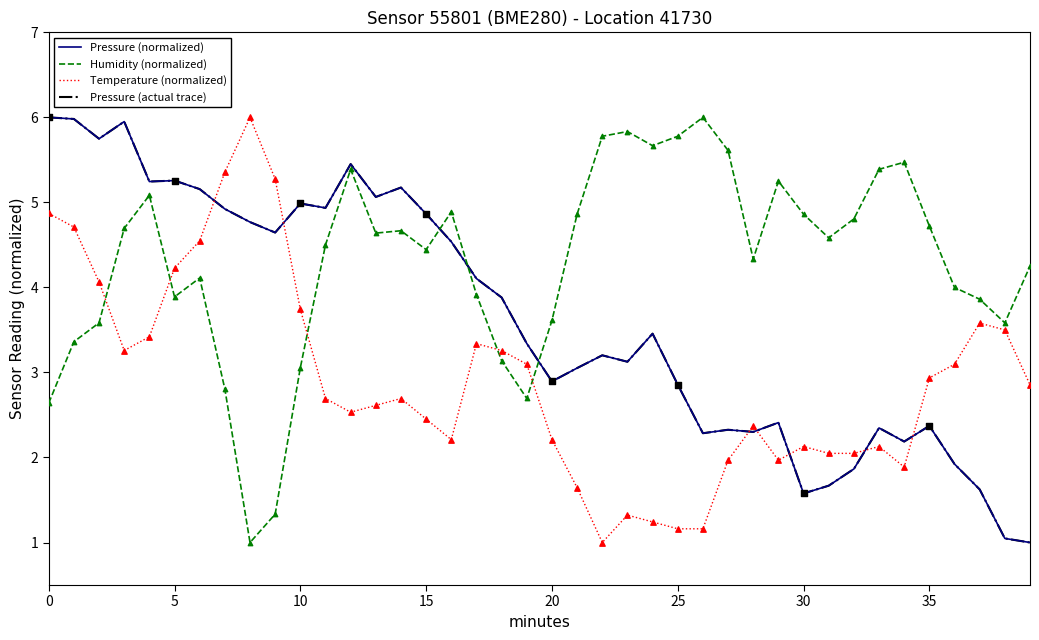

Which series has the largest total across all categories?

Humidity (normalized)